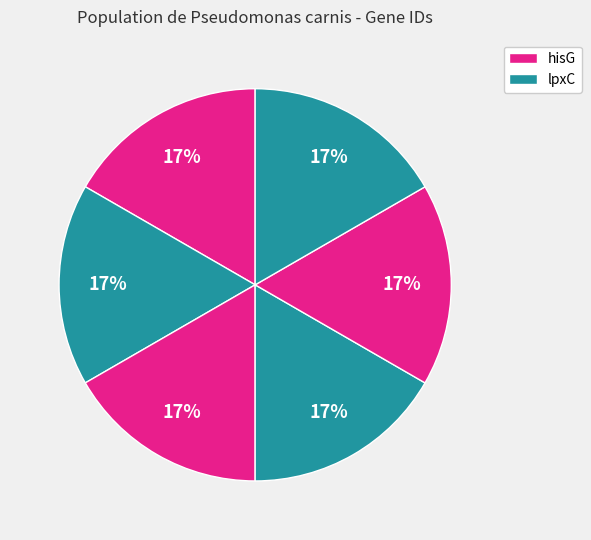

How many slices are in this pie chart?

6